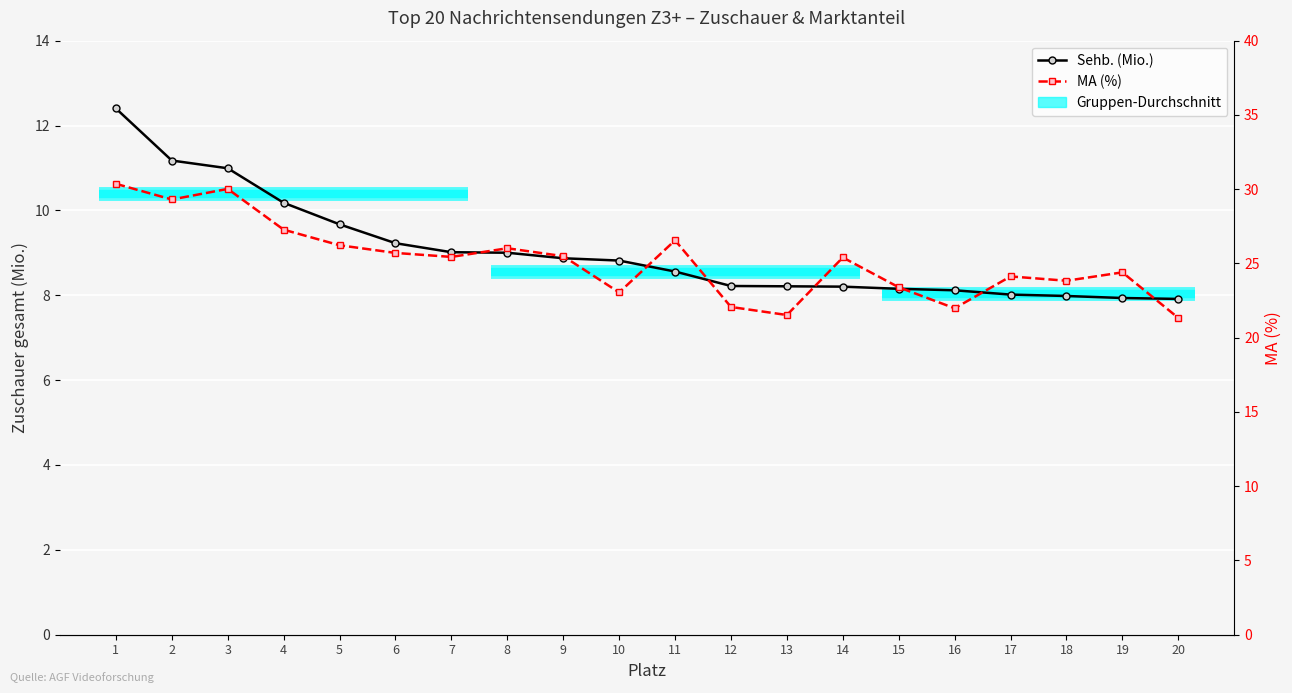

How many categories are shown in the chart?

20